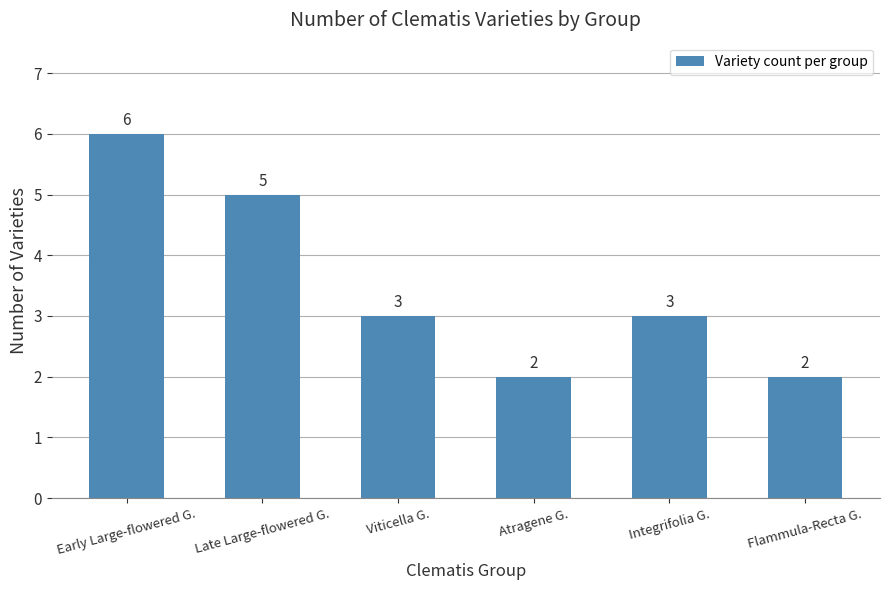

How many bars are there in total?

6